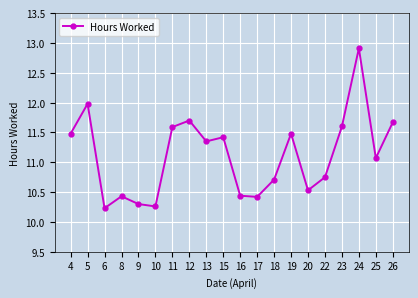

What is the change in value from 22 to 25?

+0.3